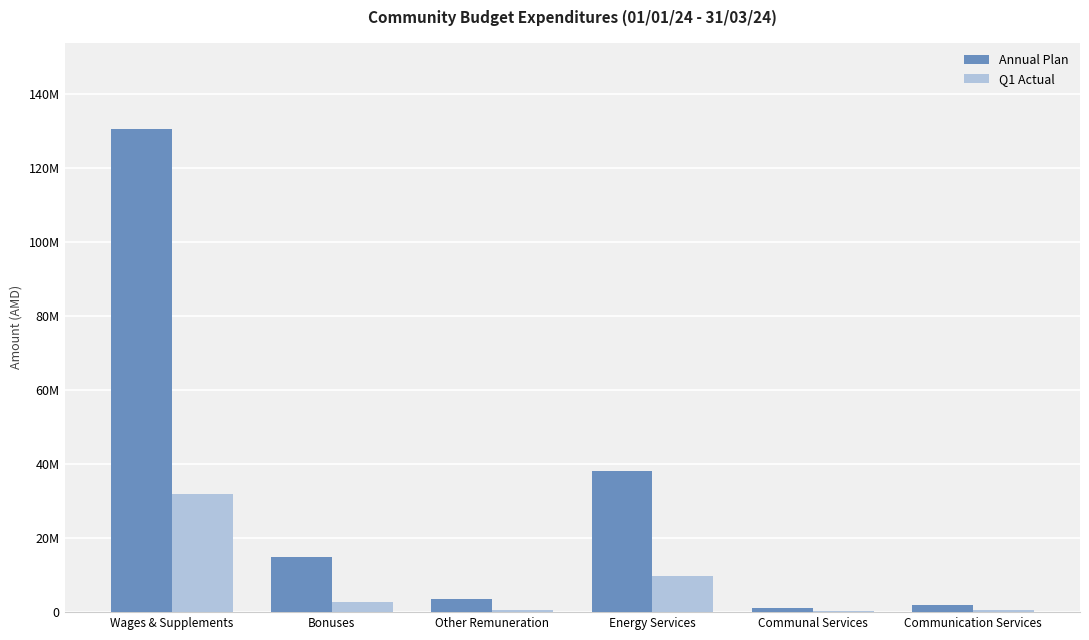

What is the difference between the Q1 Actual values at Bonuses and Communal Services?

2400009.4